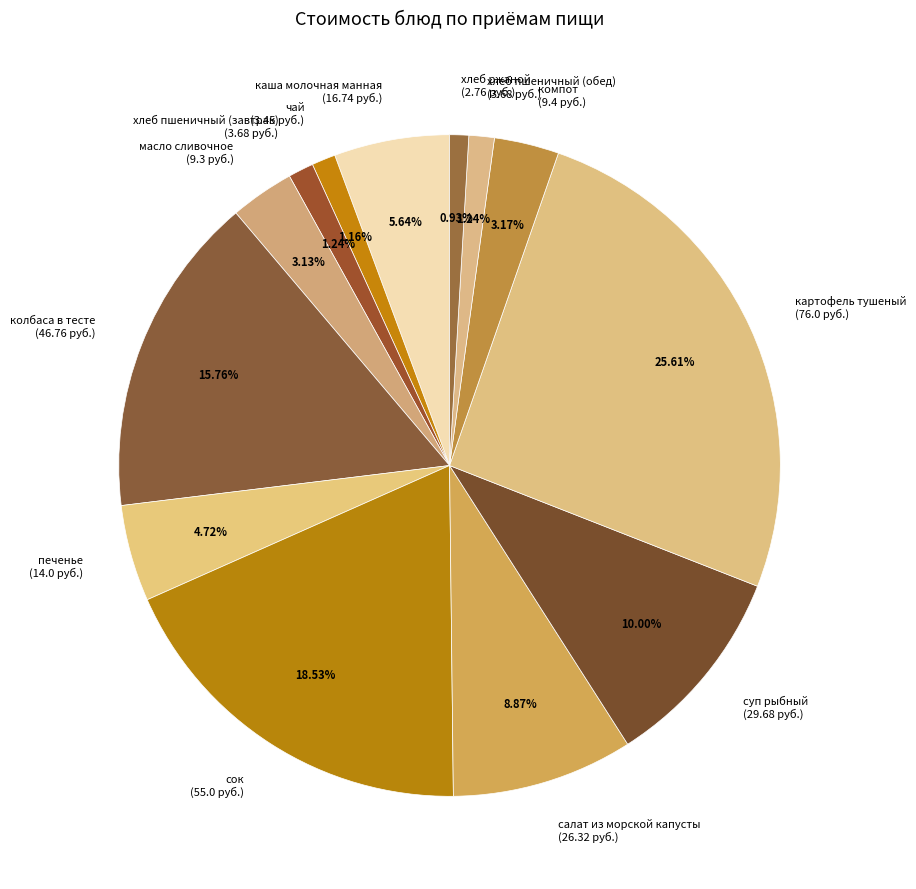

Is there any slice that represents more than half of the pie?

No